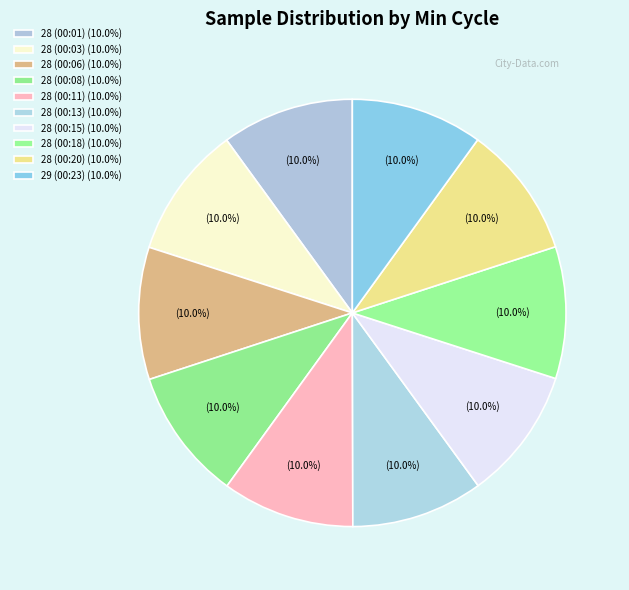

How many segments does this pie chart have?

10